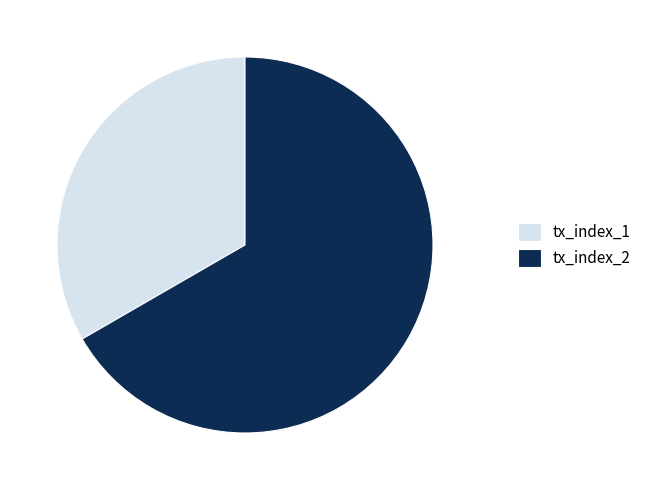

Which has a higher value, tx_index_2 or tx_index_1?

tx_index_2